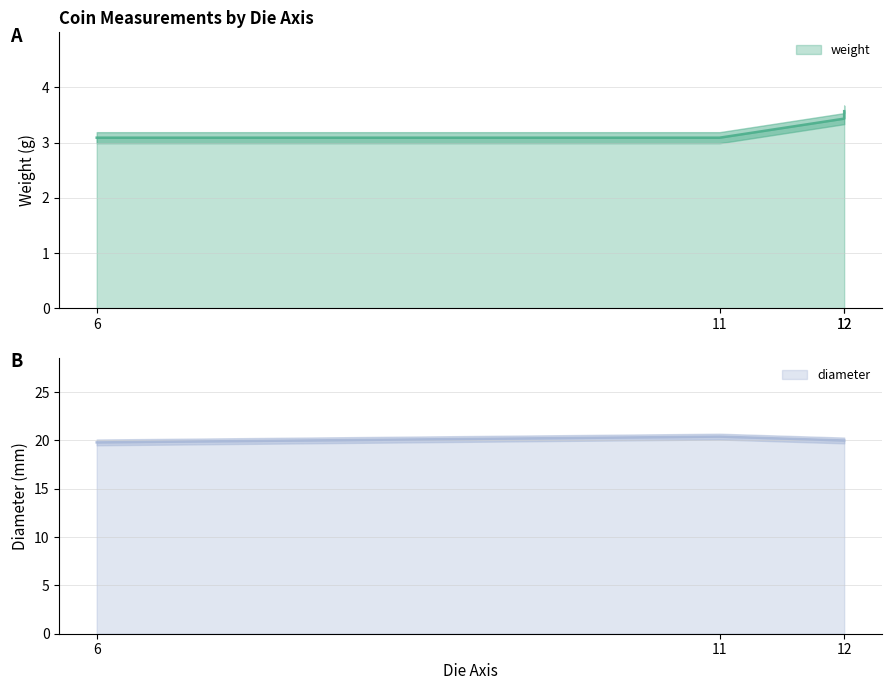

Which has a higher value, 12 or 6?

12